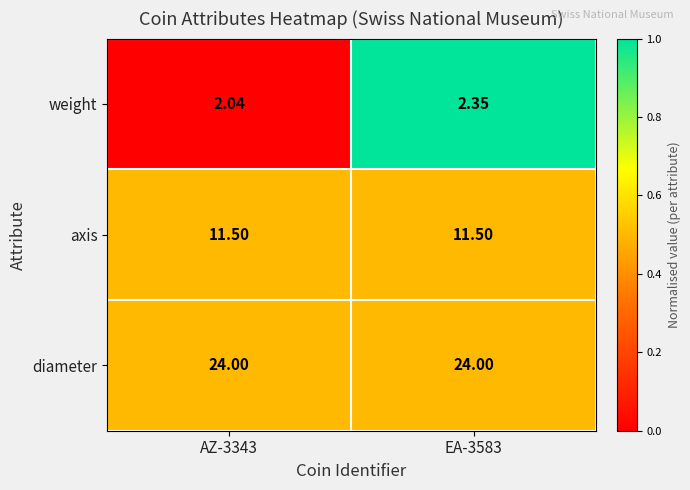

Which series has the widest spread of values?

weight